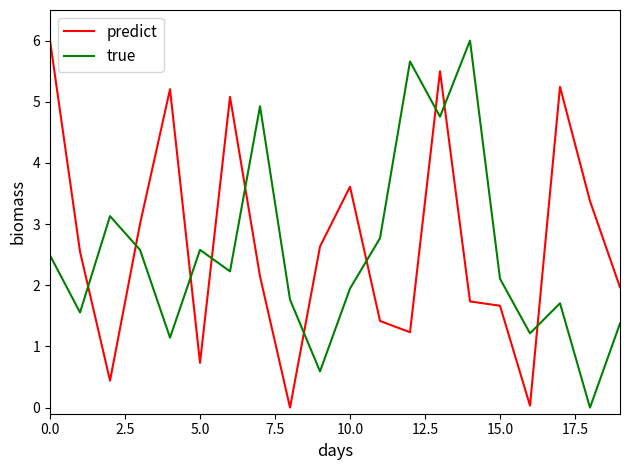

How many interior local peaks does the predict series have?

5